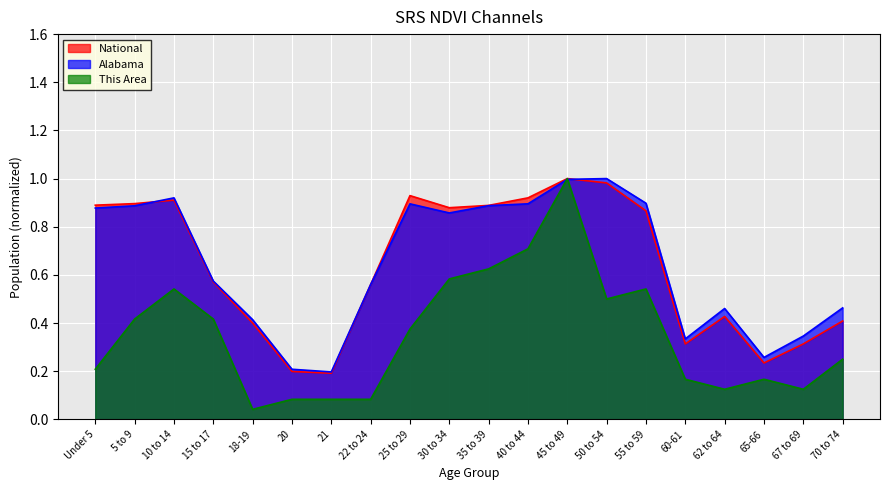

At which label does National reach its peak?

45 to 49